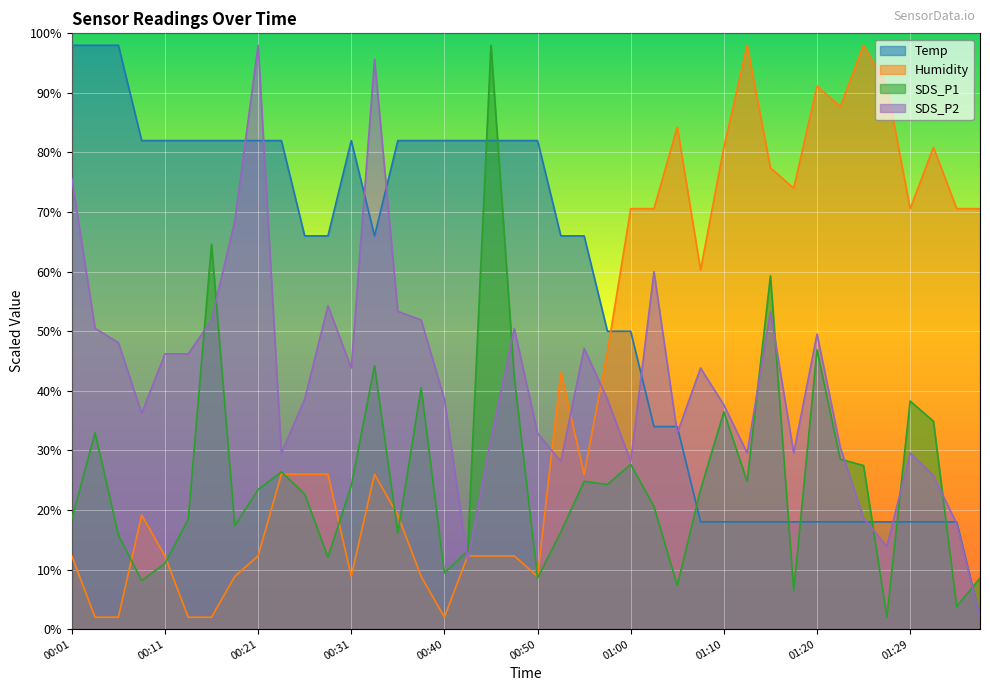

Which category has the lowest value in the Humidity series?

00:04